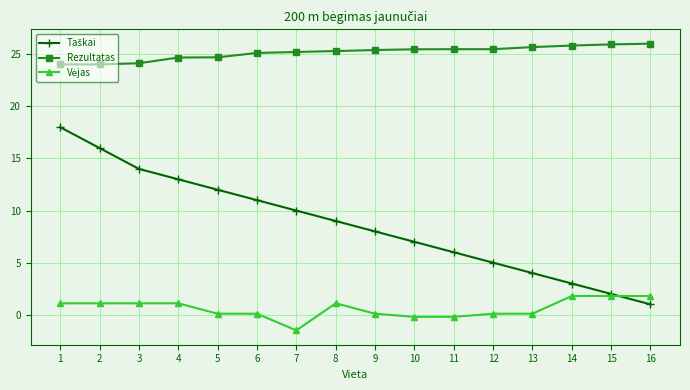

True or false: Rezultatas has a value of 25.4 at 9.

True